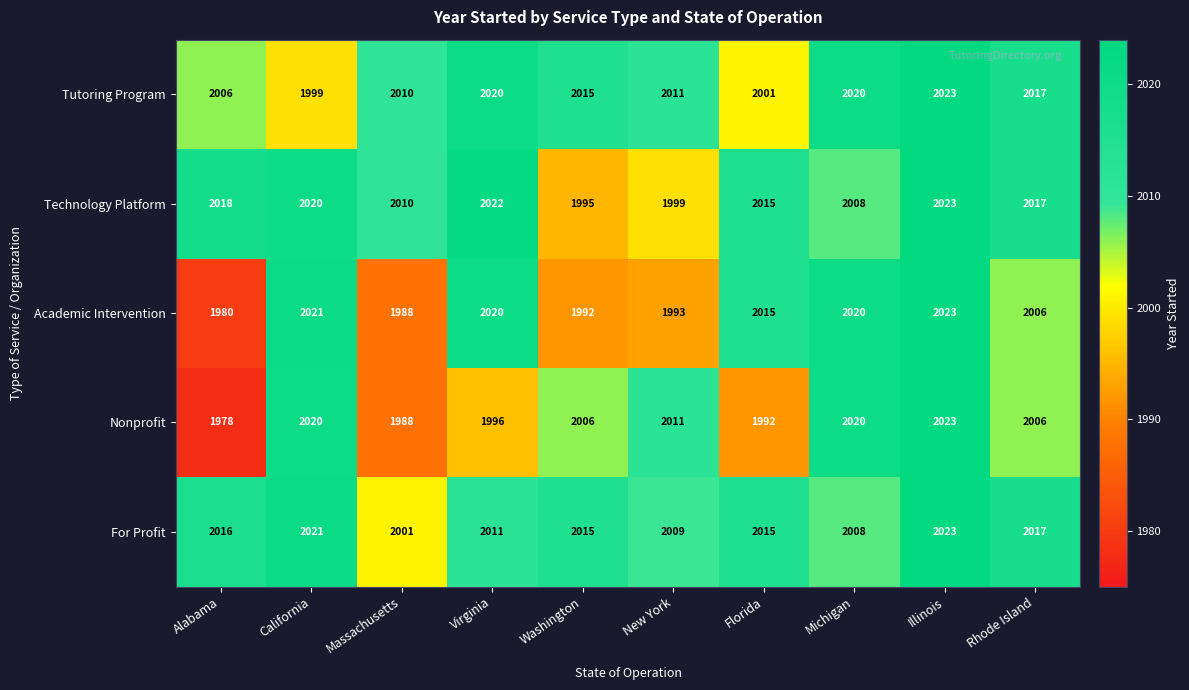

What is the difference between the second highest and minimum values in the Academic Intervention series?

41